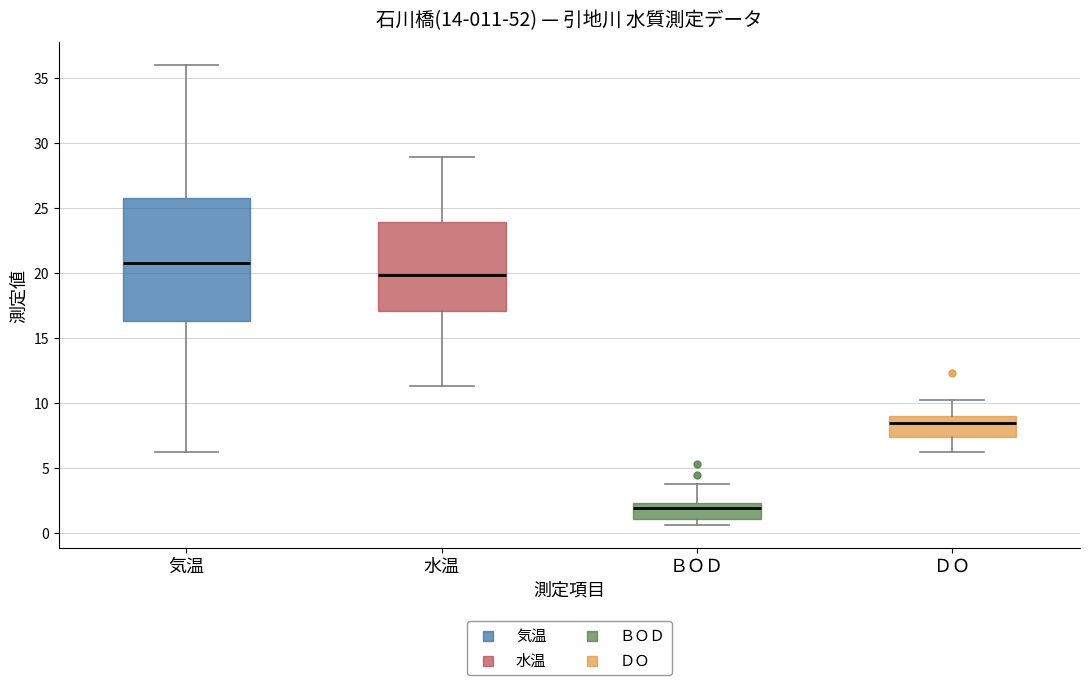

Which box has the lowest median line?

ＢＯＤ